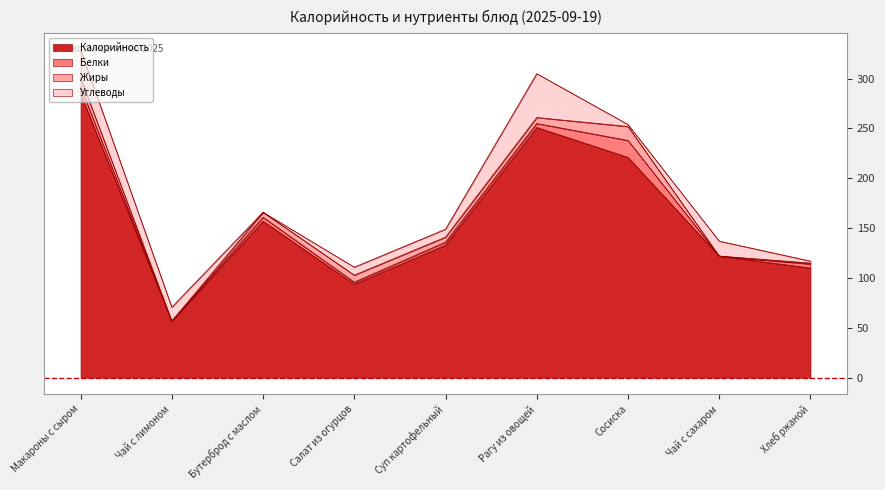

Which series has the largest range (max minus min)?

Калорийность